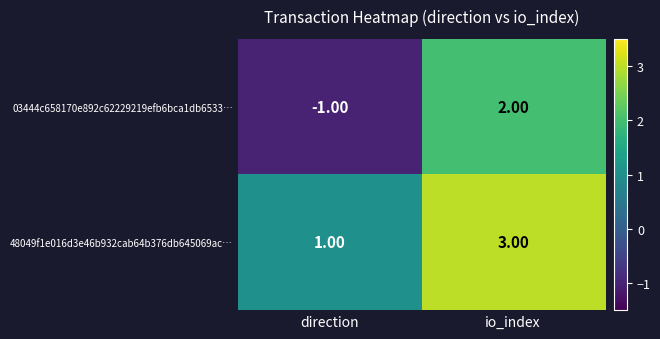

How many distinct data groups are displayed?

2